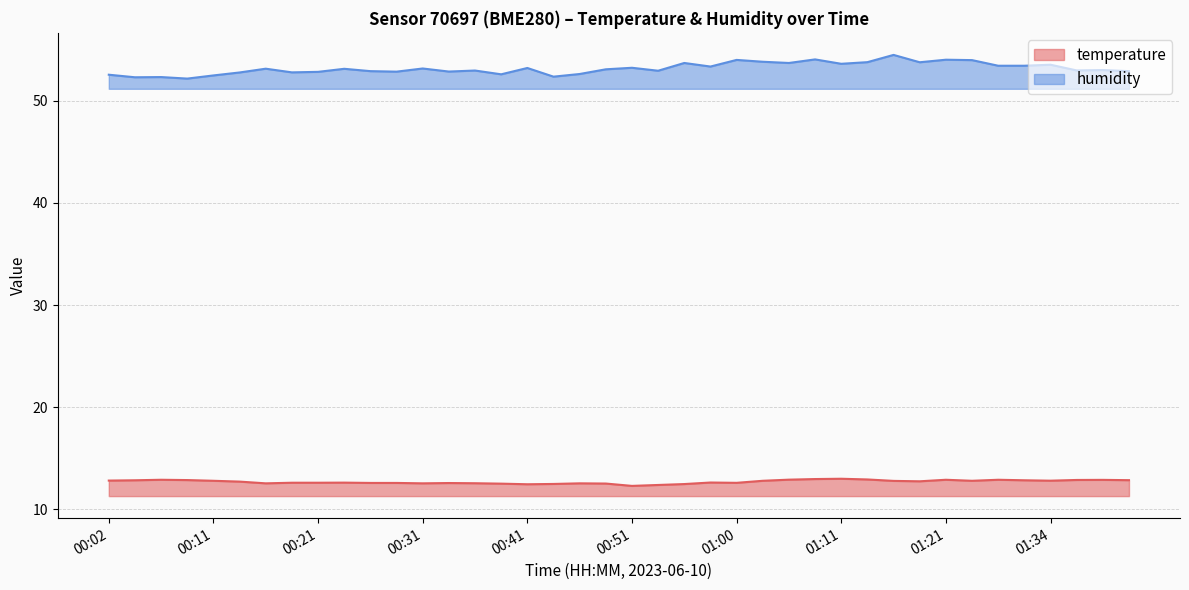

Reading left to right, extract all data points from this chart.

temperature: 12.8	12.8	12.9	12.9	12.8	12.7	12.5	12.6	12.6	12.6	12.6	12.6	12.5	12.6	12.6	12.5	12.4	12.5	12.5	12.5	12.3	12.4	12.5	12.6	12.6	12.8	12.9	13.0	13.0	12.9	12.8	12.7	12.9	12.8	12.9	12.8	12.8	12.9	12.9	12.8
humidity: 52.6	52.3	52.3	52.2	52.5	52.8	53.1	52.8	52.8	53.1	52.9	52.9	53.2	52.9	53.0	52.6	53.2	52.4	52.6	53.1	53.2	53.0	53.7	53.4	54.0	53.8	53.7	54.1	53.6	53.8	54.5	53.8	54.0	54.0	53.4	53.4	53.5	53.0	53.0	52.9